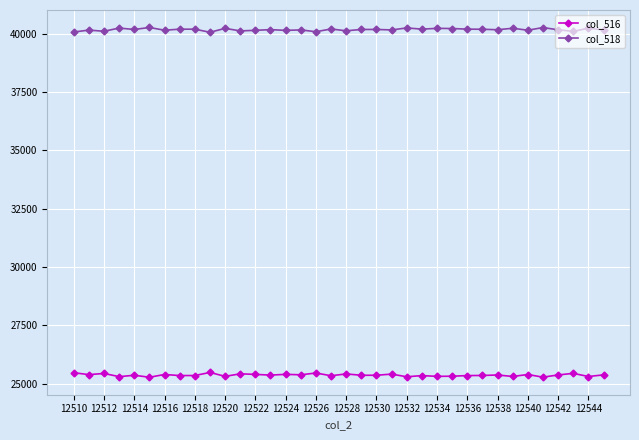

Which series has the largest total across all categories?

col_518